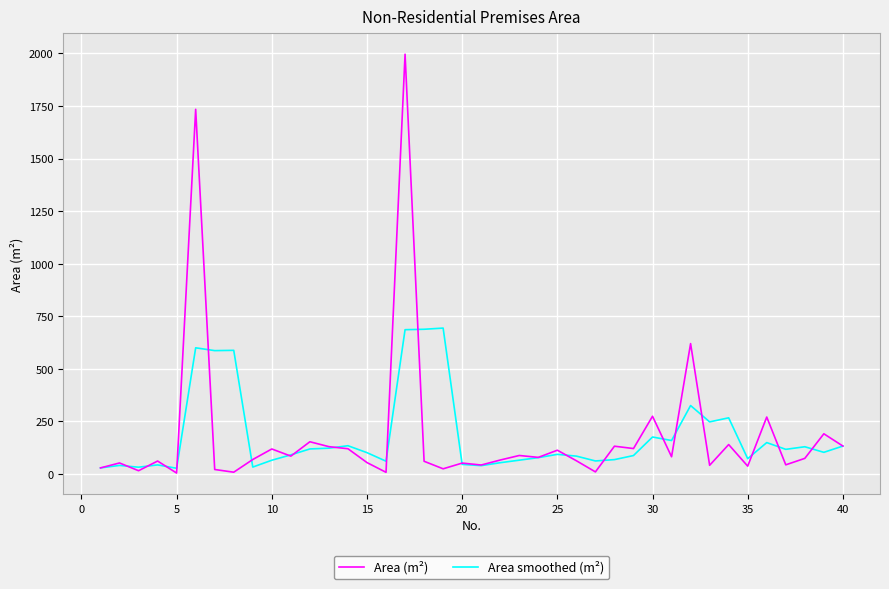

Which series has the widest spread of values?

Area (m²)